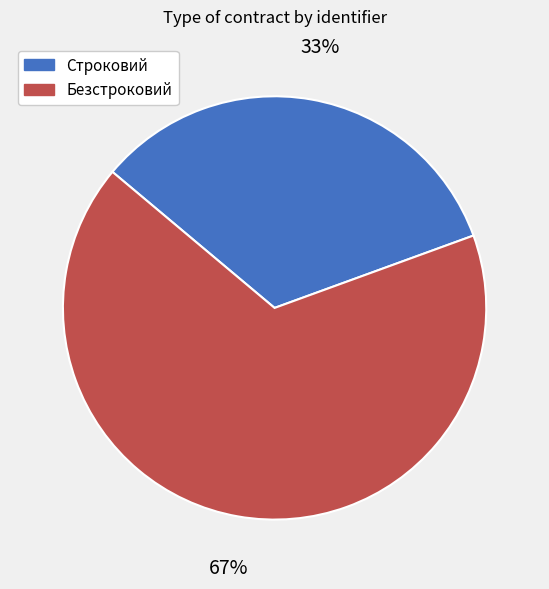

To the nearest percent, what is the average slice percentage?

50%